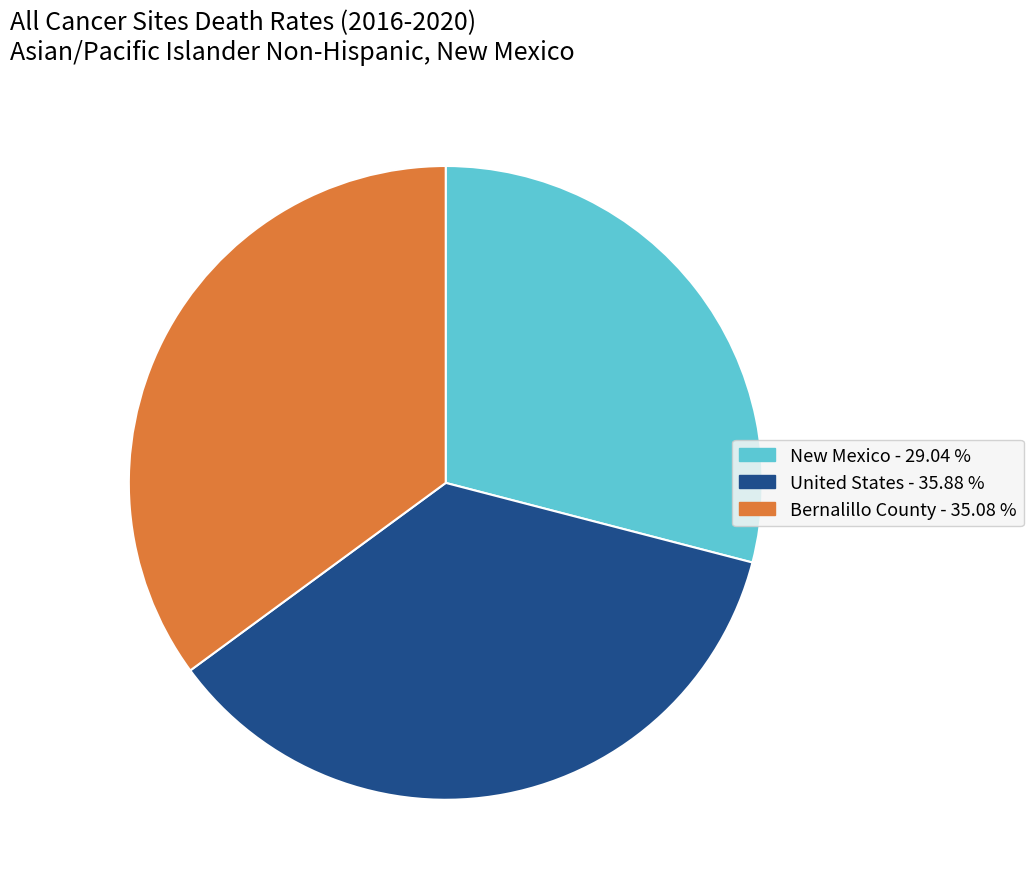

Do New Mexico - 29.04 % and United States - 35.88 % together represent more than half of the pie?

Yes